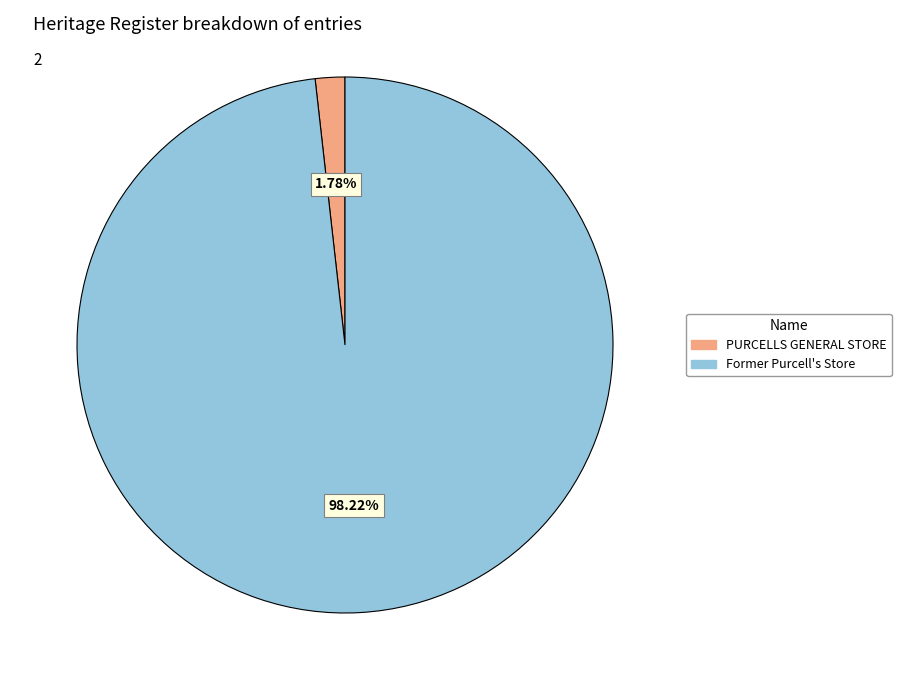

Which slice is the largest?

Former Purcell's Store